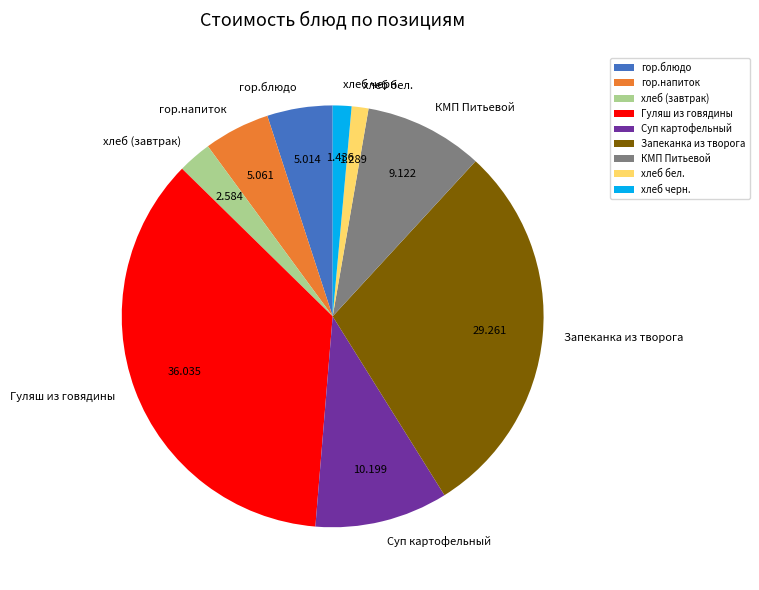

What is the largest slice in the pie chart?

Гуляш из говядины